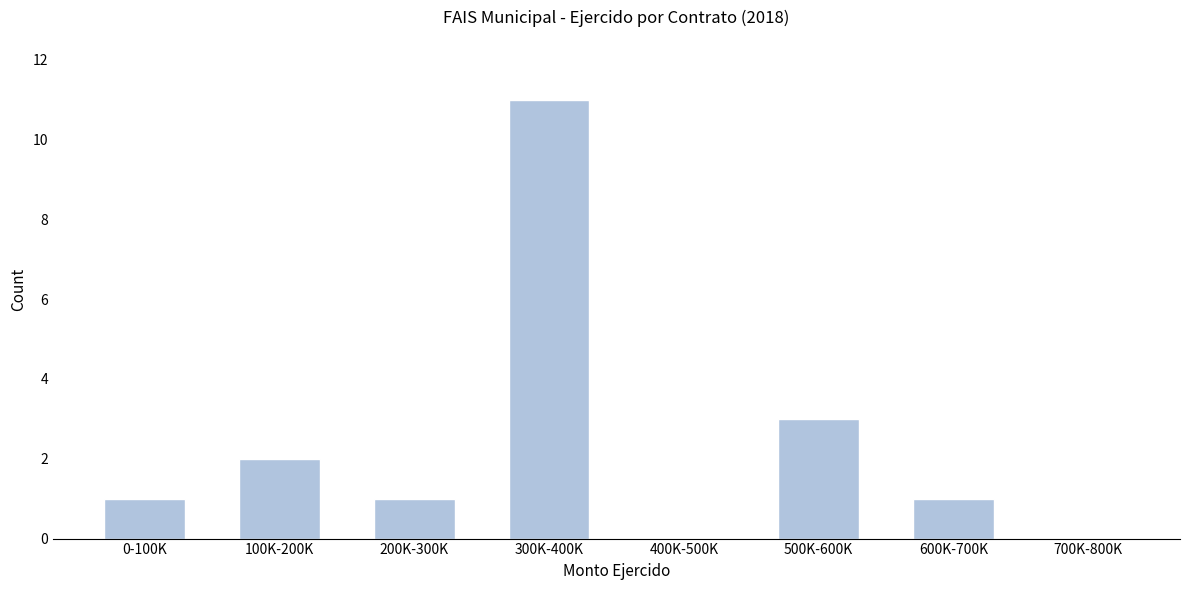

Reading left to right, list all the values displayed in this chart.

0-100K=1	100K-200K=2	200K-300K=1	300K-400K=11	400K-500K=0	500K-600K=3	600K-700K=1	700K-800K=0